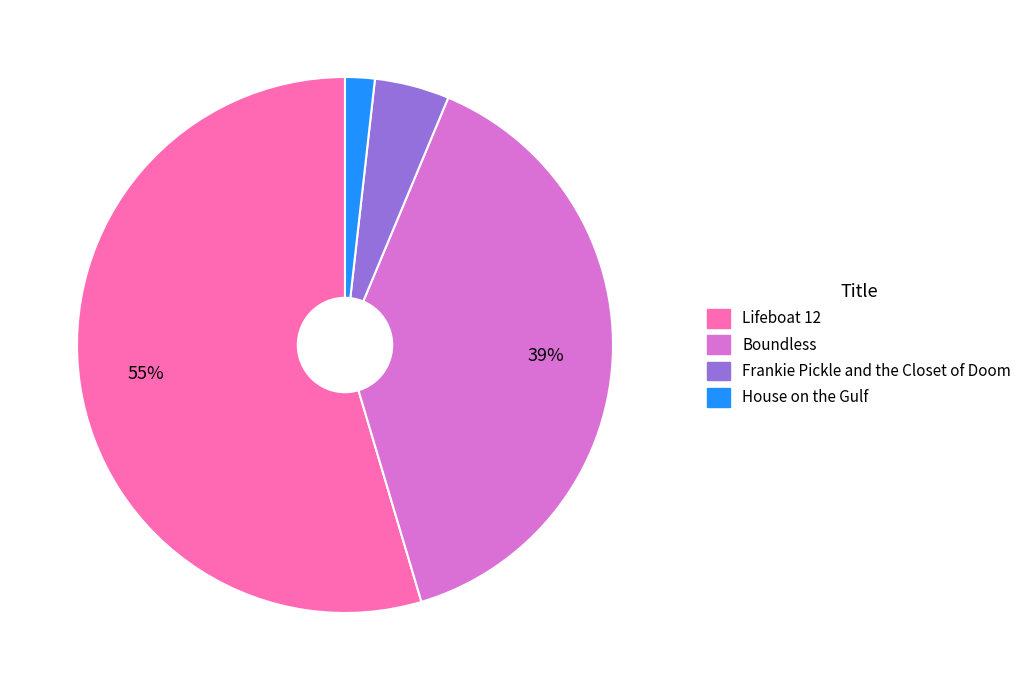

Is it true that Boundless is 29% of the pie?

False